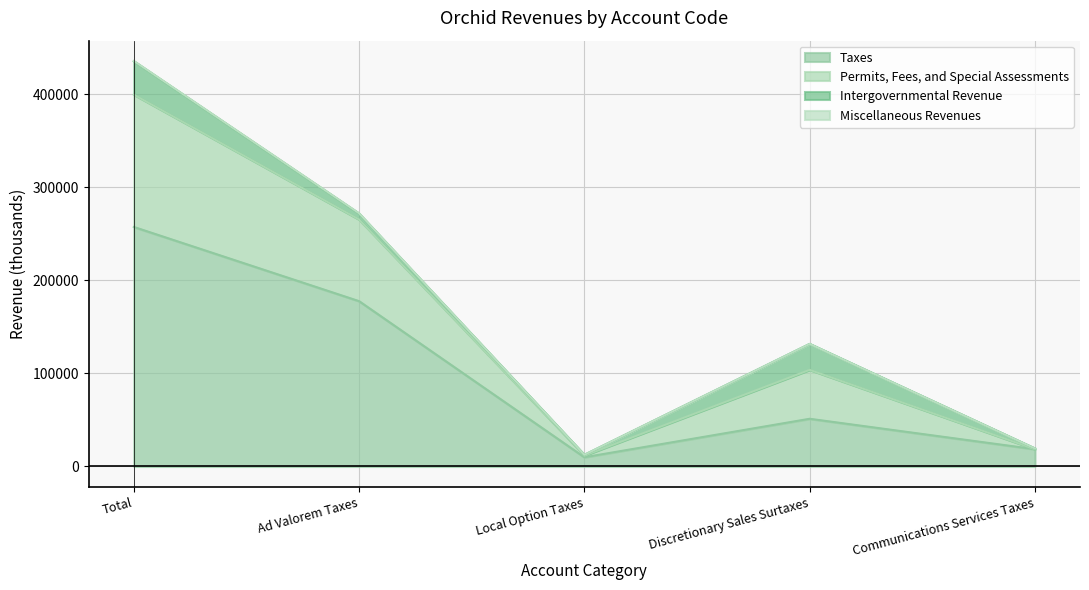

What is the average value of the Taxes series?

102899